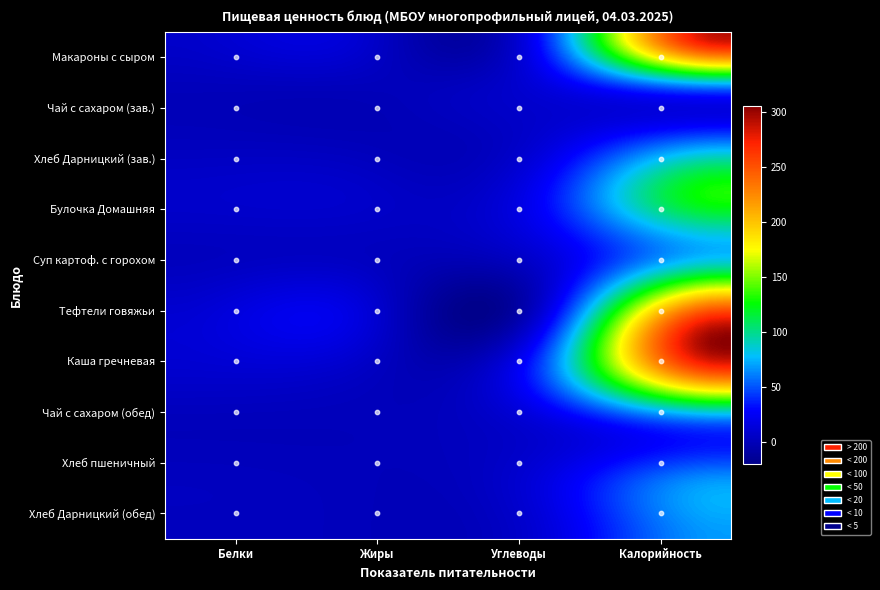

What is the sum of all Макароны отварные с сыром values?

341.8